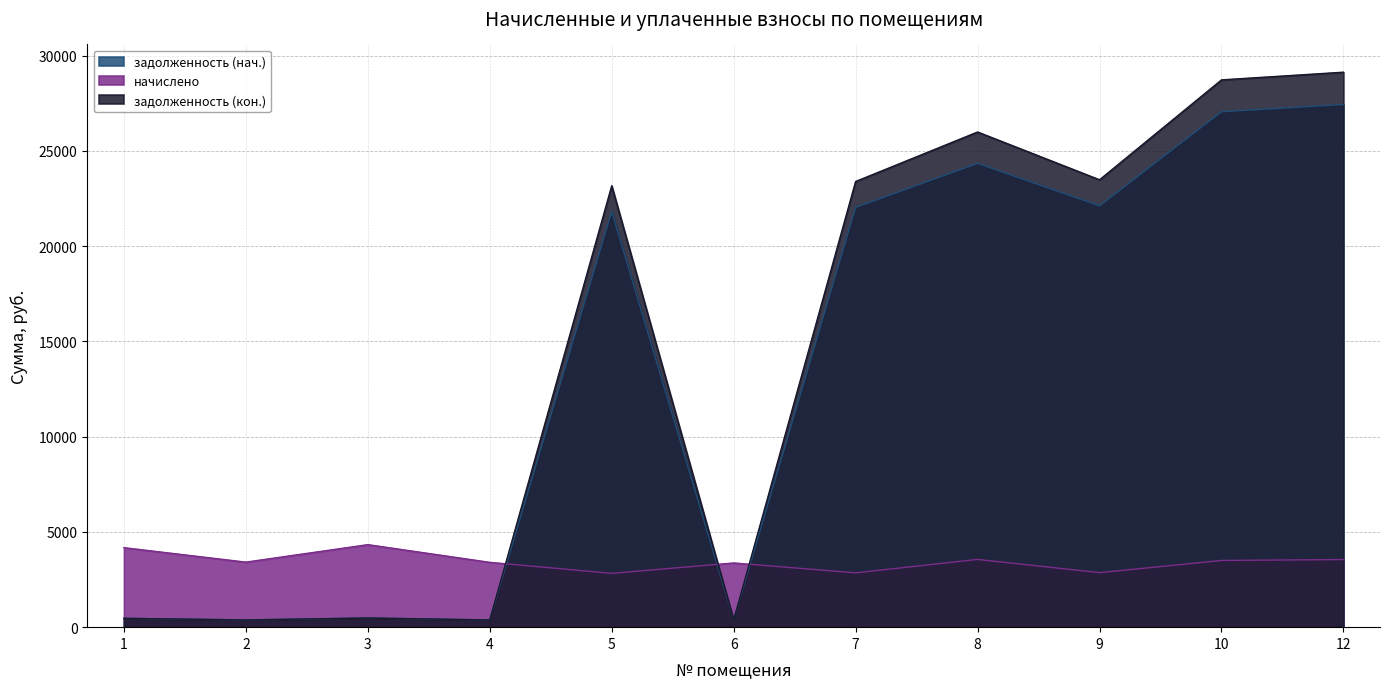

Reading left to right, what are all the values shown in this chart?

задолженность (нач.): 1=463.8	2=379.4	3=481.4	4=378.2	5=21823.5	6=374.5	7=22034.1	8=24348.7	9=22119.0	10=27057.8	12=27437.5
начислено: 1=4173.8	2=3414.4	3=4332.1	4=3403.4	5=2824.4	6=3370.7	7=2851.7	8=3556.4	9=2862.6	10=3501.8	12=3550.9
задолженность (кон.): 1=463.8	2=379.4	3=481.4	4=378.2	5=23173.8	6=375.0	7=23397.6	8=25995.3	9=23487.7	10=28732.1	12=29135.3